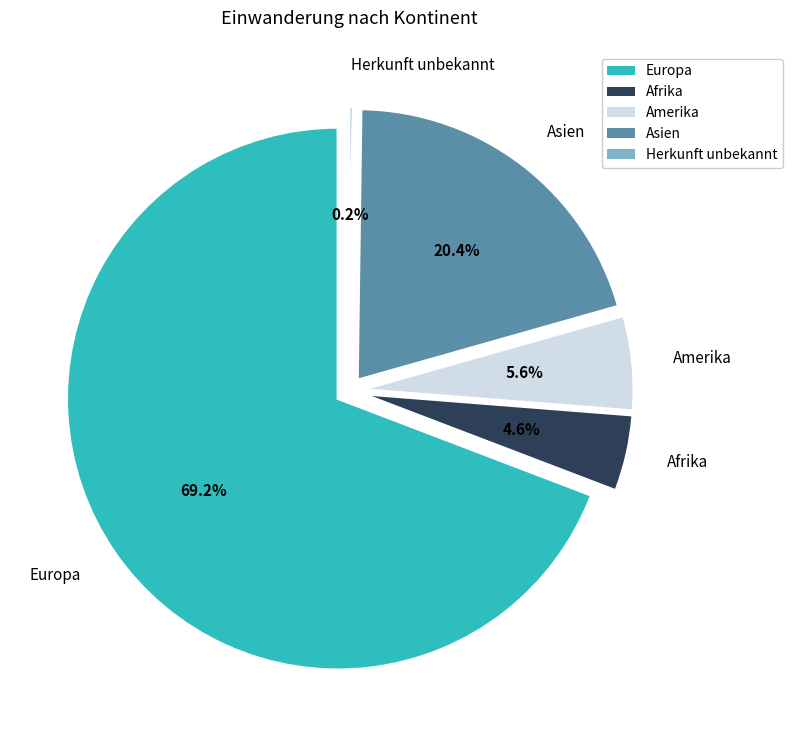

Is the sum of Europa and Afrika greater than half?

Yes